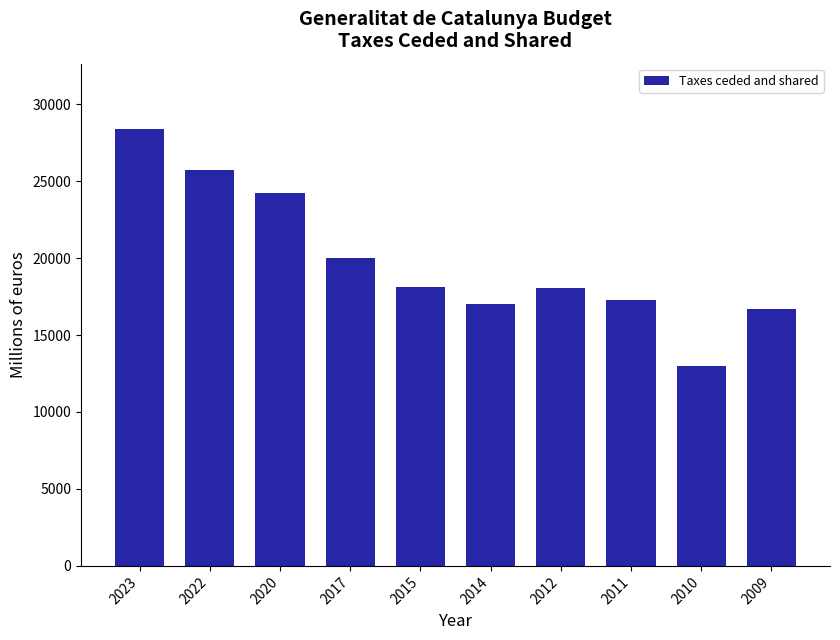

What is the maximum value shown in the chart?

28375.9